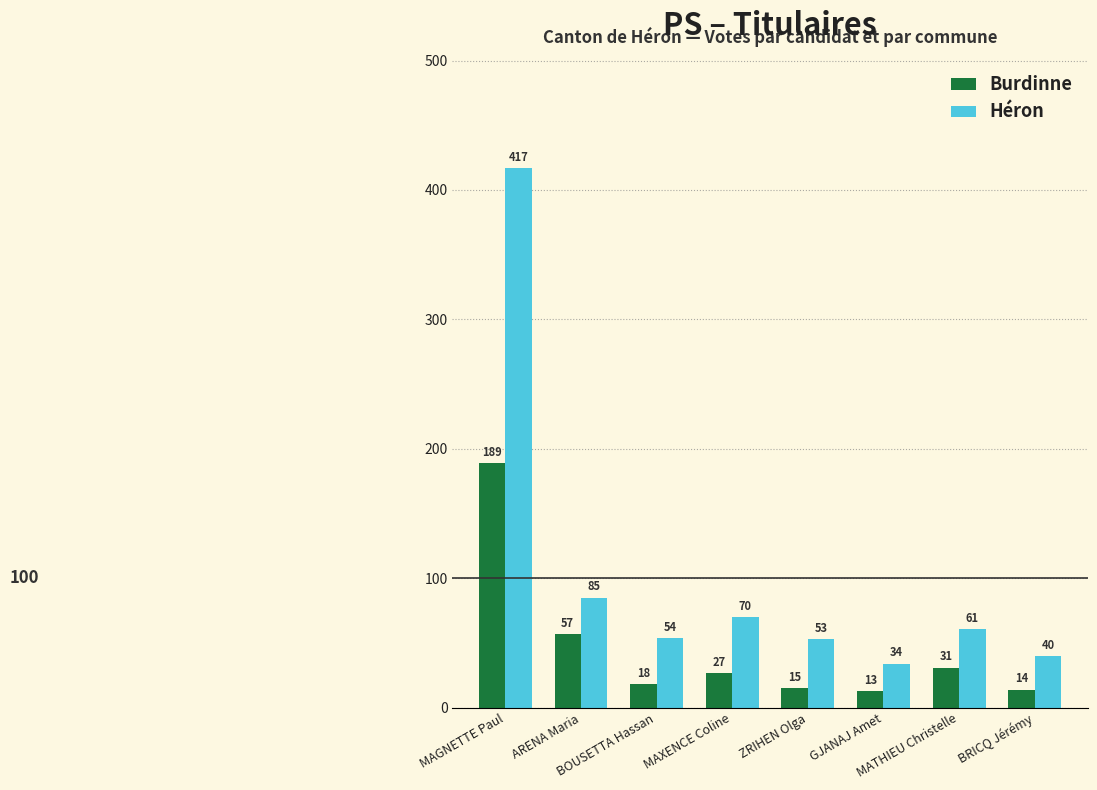

Reading left to right, transcribe all the data shown in this chart.

Burdinne: MAGNETTE Paul=189	ARENA Maria=57	BOUSETTA Hassan=18	MAXENCE Coline=27	ZRIHEN Olga=15	GJANAJ Amet=13	MATHIEU Christelle=31	BRICQ Jérémy=14
Héron: MAGNETTE Paul=417	ARENA Maria=85	BOUSETTA Hassan=54	MAXENCE Coline=70	ZRIHEN Olga=53	GJANAJ Amet=34	MATHIEU Christelle=61	BRICQ Jérémy=40